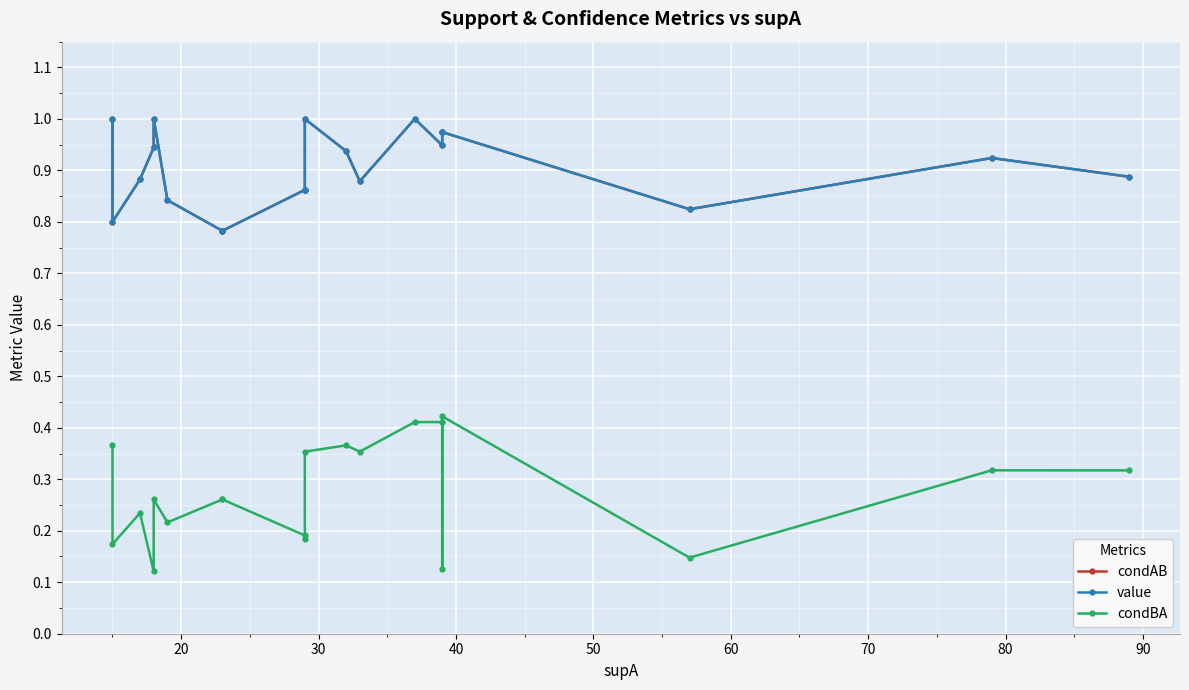

In condBA, how many points are higher than both neighbors (excluding endpoints)?

5